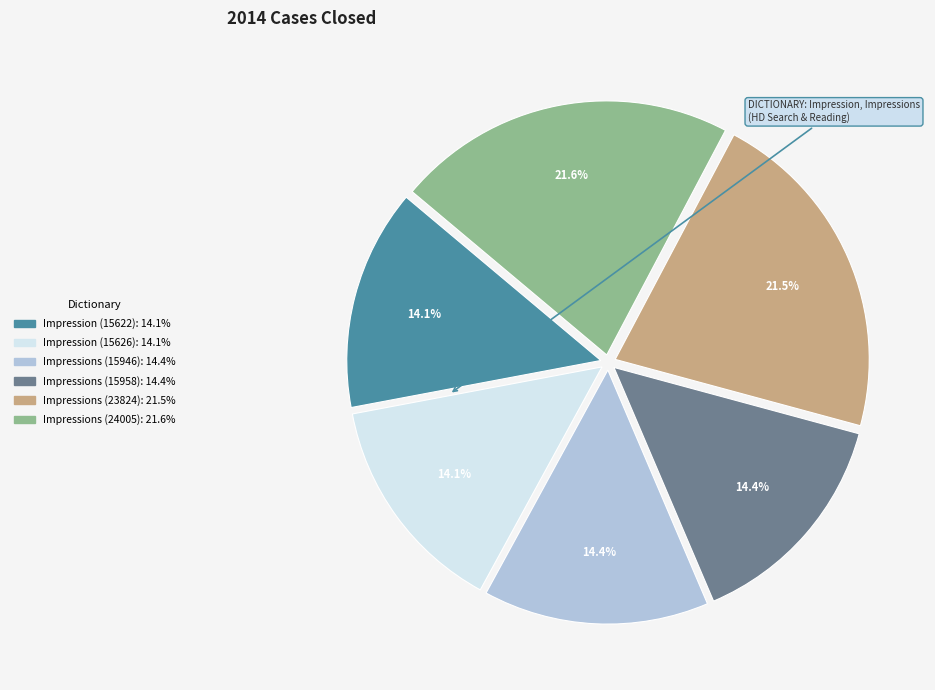

Approximately how many times larger is the value at Impressions (15946) compared to Impressions (15958)?

1.0